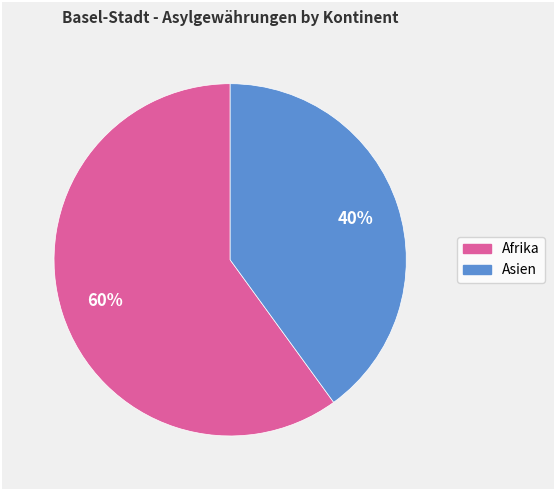

Does any single category account for the majority?

Yes